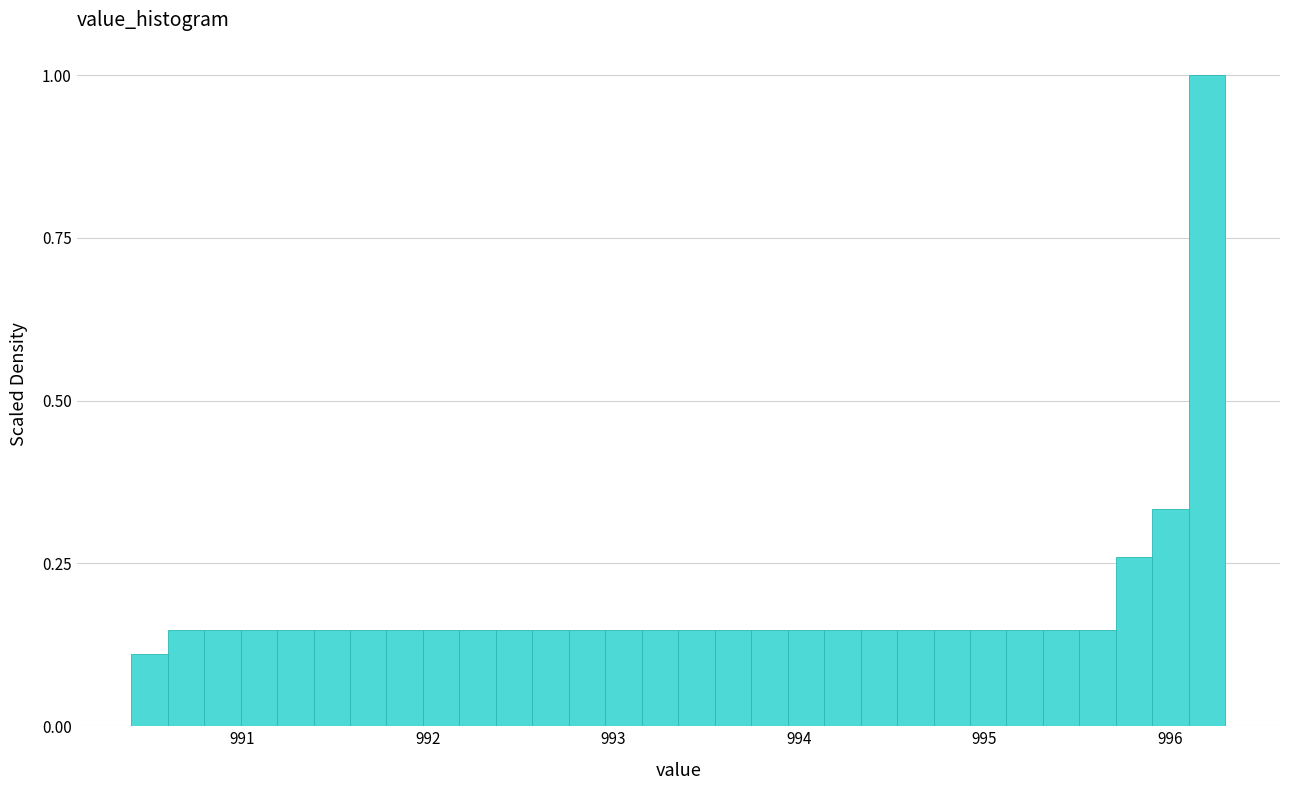

Read against the x-axis, roughly where is the centre of the tallest bar?

996.2